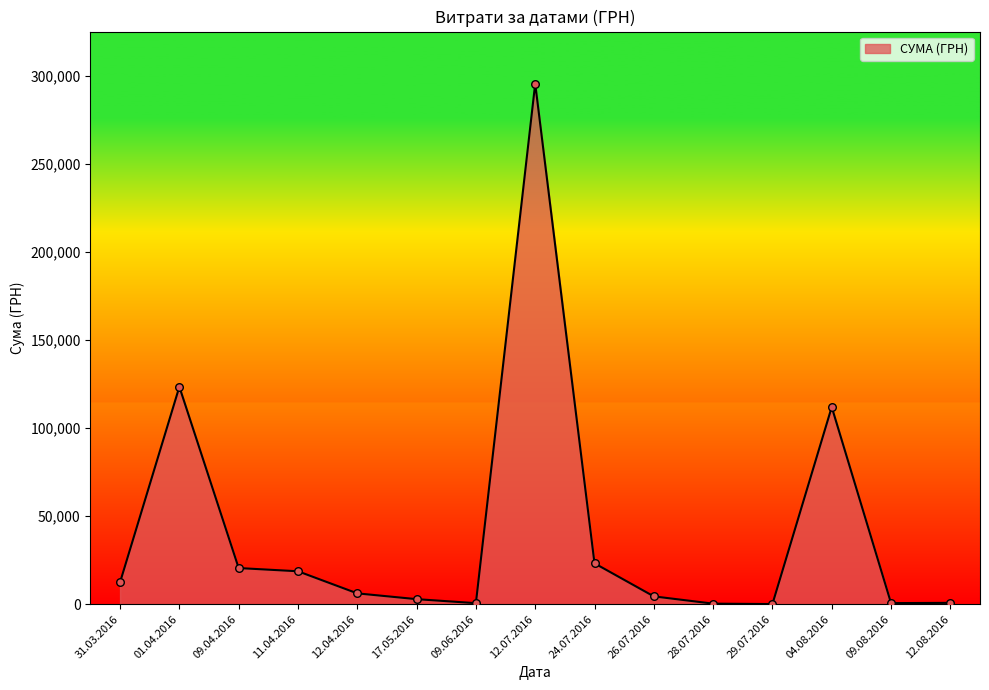

What is the ratio of the value at 09.04.2016 to the value at 31.03.2016?

1.6